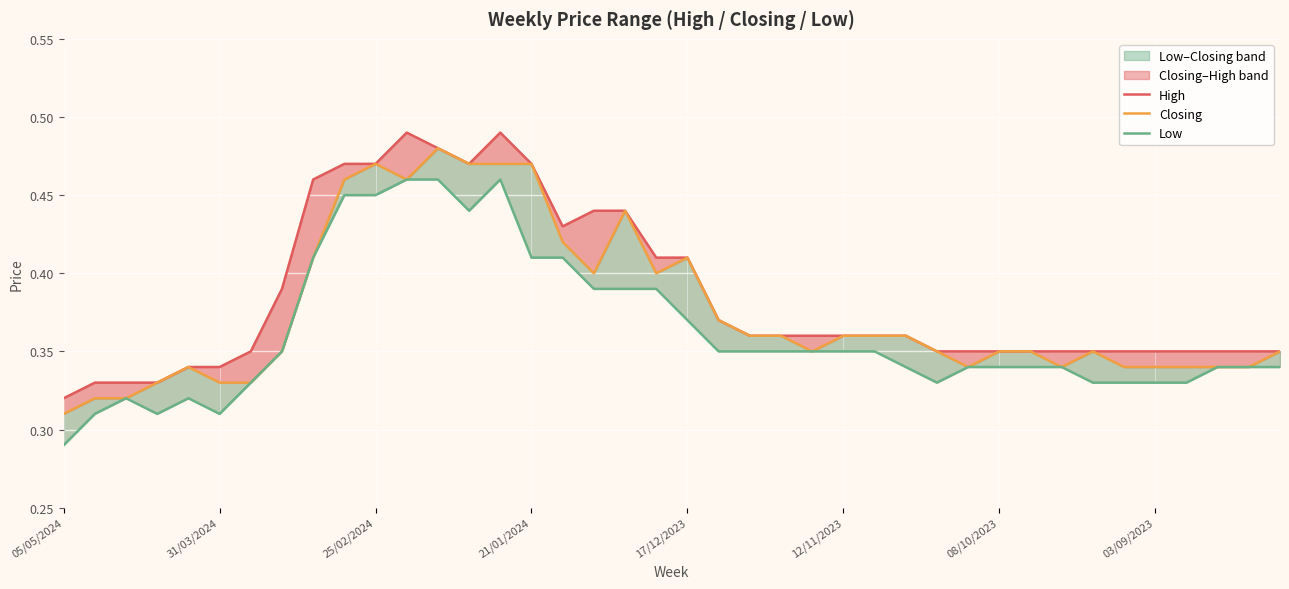

True or false: Closing and High cross at least once.

False